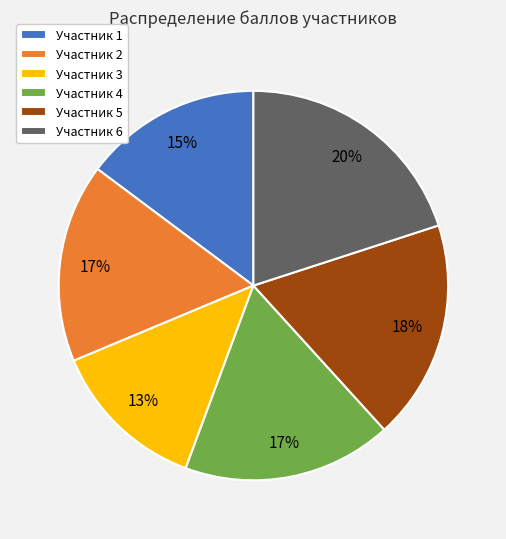

To the nearest percent, what is the difference between the Участник 3 and Участник 4 slice percentages?

4%